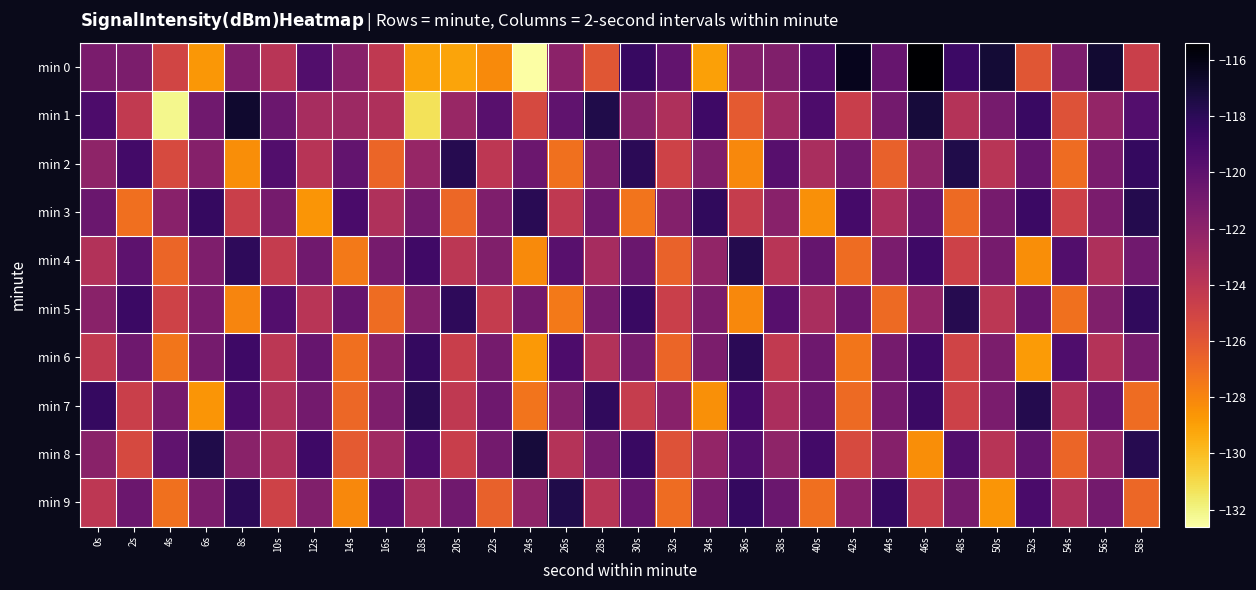

Reading left to right, list all the values displayed in this chart.

min 0: 0s=-121.2	2s=-121.3	4s=-125.0	6s=-128.7	8s=-121.4	10s=-123.9	12s=-119.5	14s=-121.8	16s=-124.2	18s=-129.1	20s=-129.1	22s=-128.2	24s=-132.6	26s=-121.9	28s=-126.0	30s=-118.5	32s=-120.2	34s=-129.0	36s=-121.6	38s=-121.5	40s=-119.6	42s=-116.3	44s=-120.4	46s=-115.4	48s=-118.6	50s=-117.0	52s=-126.0	54s=-121.3	56s=-116.9	58s=-124.7
min 1: 0s=-119.3	2s=-124.3	4s=-132.2	6s=-120.8	8s=-116.8	10s=-120.6	12s=-123.2	14s=-122.7	16s=-123.4	18s=-131.3	20s=-122.5	22s=-119.8	24s=-125.3	26s=-120.1	28s=-117.6	30s=-121.9	32s=-123.4	34s=-118.7	36s=-126.2	38s=-122.8	40s=-119.3	42s=-124.6	44s=-120.9	46s=-117.2	48s=-123.7	50s=-121.1	52s=-118.5	54s=-125.8	56s=-122.3	58s=-119.6
min 2: 0s=-122.1	2s=-118.9	4s=-125.4	6s=-121.7	8s=-128.3	10s=-119.5	12s=-123.8	14s=-120.2	16s=-126.7	18s=-122.4	20s=-117.8	22s=-124.1	24s=-120.6	26s=-127.2	28s=-121.3	30s=-118.0	32s=-124.9	34s=-121.5	36s=-128.1	38s=-119.7	40s=-123.2	42s=-120.8	44s=-126.5	46s=-122.1	48s=-117.6	50s=-123.9	52s=-120.4	54s=-127.0	56s=-121.2	58s=-118.3
min 3: 0s=-120.5	2s=-127.1	4s=-121.8	6s=-118.4	8s=-124.7	10s=-121.0	12s=-128.6	14s=-119.2	16s=-123.5	18s=-120.9	20s=-126.8	22s=-121.4	24s=-117.9	26s=-124.2	28s=-120.7	30s=-127.3	32s=-121.6	34s=-118.2	36s=-124.5	38s=-121.8	40s=-128.4	42s=-119.0	44s=-123.3	46s=-120.6	48s=-126.9	50s=-121.1	52s=-118.6	54s=-124.8	56s=-121.2	58s=-117.7
min 4: 0s=-123.6	2s=-120.0	4s=-126.7	6s=-121.4	8s=-118.1	10s=-124.4	12s=-120.8	14s=-127.5	16s=-121.1	18s=-118.8	20s=-124.0	22s=-121.5	24s=-128.2	26s=-119.8	28s=-123.1	30s=-120.5	32s=-126.6	34s=-122.2	36s=-117.7	38s=-123.9	40s=-120.3	42s=-127.0	44s=-121.2	46s=-118.7	48s=-124.8	50s=-121.1	52s=-128.3	54s=-119.5	56s=-123.4	58s=-120.8
min 5: 0s=-121.9	2s=-118.6	4s=-124.9	6s=-121.2	8s=-128.0	10s=-119.6	12s=-123.9	14s=-120.3	16s=-127.0	18s=-121.6	20s=-118.1	22s=-124.4	24s=-120.9	26s=-127.5	28s=-121.1	30s=-118.5	32s=-124.7	34s=-121.3	36s=-128.1	38s=-119.7	40s=-123.2	42s=-120.6	44s=-126.9	46s=-122.3	48s=-117.8	50s=-124.0	52s=-120.4	54s=-127.2	56s=-121.5	58s=-118.2
min 6: 0s=-124.3	2s=-120.7	4s=-127.4	6s=-121.0	8s=-118.7	10s=-124.0	12s=-120.4	14s=-127.1	16s=-121.7	18s=-118.3	20s=-124.6	22s=-121.0	24s=-128.7	26s=-119.3	28s=-123.6	30s=-121.0	32s=-126.7	34s=-121.3	36s=-118.0	38s=-124.3	40s=-120.7	42s=-127.4	44s=-121.0	46s=-118.7	48s=-125.0	50s=-121.3	52s=-128.8	54s=-119.4	56s=-123.7	58s=-121.1
min 7: 0s=-118.4	2s=-124.7	4s=-121.1	6s=-128.6	8s=-119.2	10s=-123.5	12s=-120.9	14s=-126.8	16s=-121.4	18s=-117.9	20s=-124.2	22s=-120.7	24s=-127.3	26s=-121.6	28s=-118.2	30s=-124.5	32s=-121.8	34s=-128.4	36s=-119.0	38s=-123.3	40s=-120.6	42s=-126.9	44s=-121.1	46s=-118.6	48s=-124.8	50s=-121.2	52s=-117.7	54s=-123.9	56s=-120.3	58s=-127.0
min 8: 0s=-121.9	2s=-125.3	4s=-120.1	6s=-117.6	8s=-121.9	10s=-123.4	12s=-118.7	14s=-126.2	16s=-122.8	18s=-119.3	20s=-124.6	22s=-120.9	24s=-117.2	26s=-123.7	28s=-121.1	30s=-118.5	32s=-125.8	34s=-122.3	36s=-119.6	38s=-122.1	40s=-118.9	42s=-125.4	44s=-121.7	46s=-128.3	48s=-119.5	50s=-123.8	52s=-120.2	54s=-126.7	56s=-122.4	58s=-117.8
min 9: 0s=-124.1	2s=-120.6	4s=-127.2	6s=-121.3	8s=-118.0	10s=-124.9	12s=-121.5	14s=-128.1	16s=-119.7	18s=-123.2	20s=-120.8	22s=-126.5	24s=-122.1	26s=-117.6	28s=-123.9	30s=-120.4	32s=-127.0	34s=-121.2	36s=-118.3	38s=-120.5	40s=-127.1	42s=-121.8	44s=-118.4	46s=-124.7	48s=-121.0	50s=-128.6	52s=-119.2	54s=-123.5	56s=-120.9	58s=-126.8